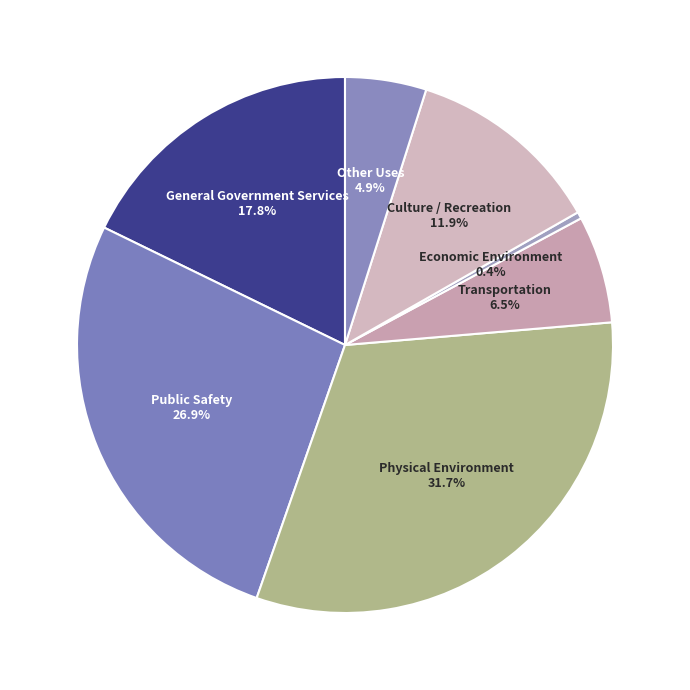

Count the number of slices in the pie.

7